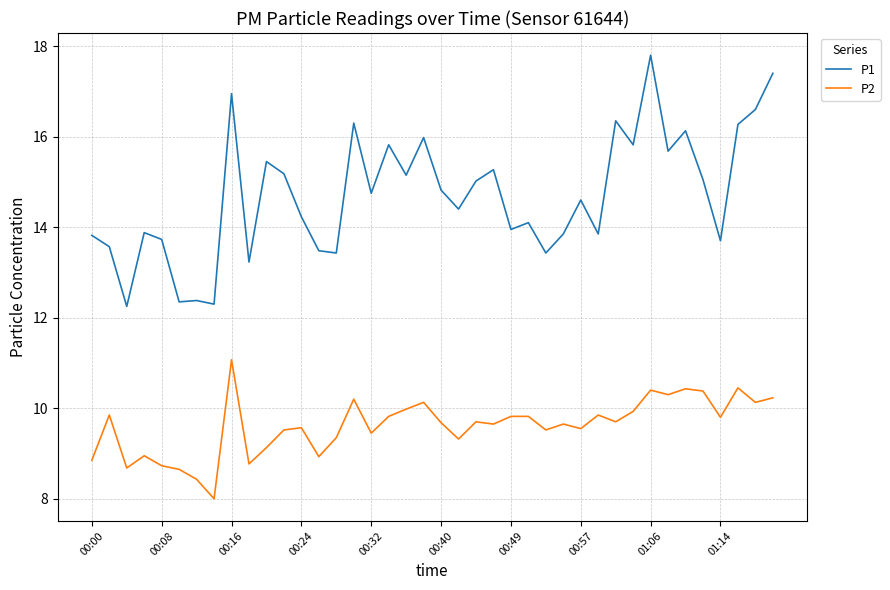

What is the greatest value displayed?

17.8